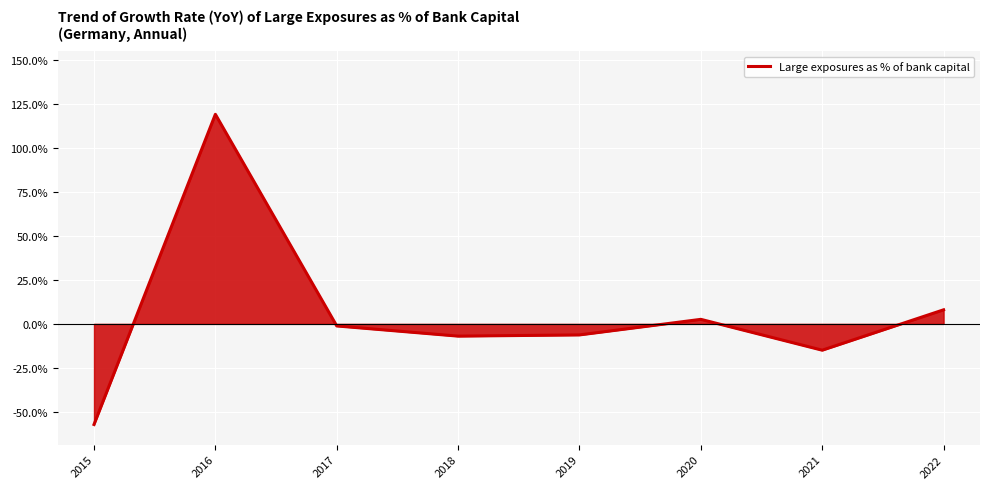

How many negative values are there?

5